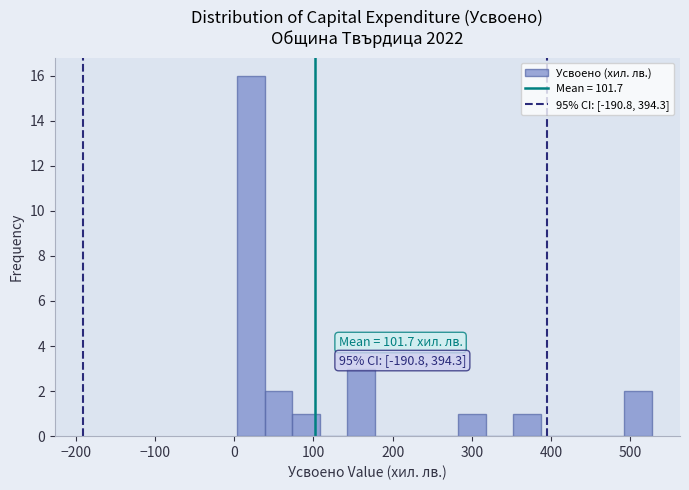

Read against the x-axis, roughly where is the centre of the tallest bar?

20